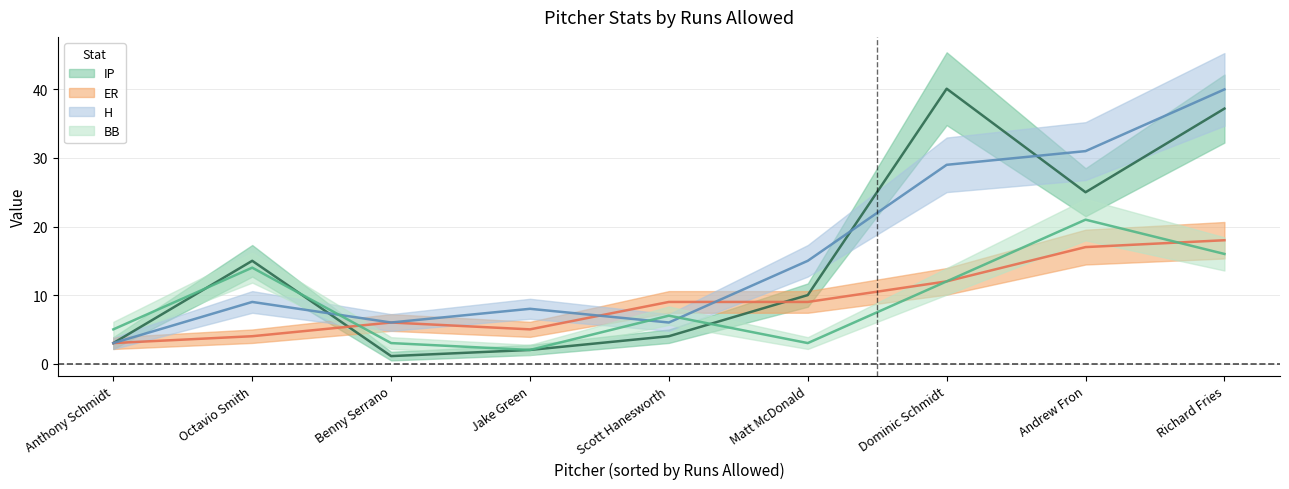

What is the sum of all BB values?

83.0